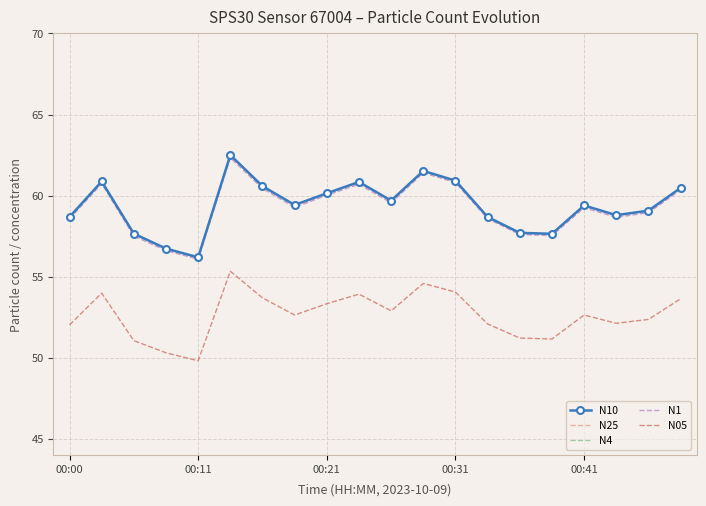

What is the lowest value of the N10 series?

56.2